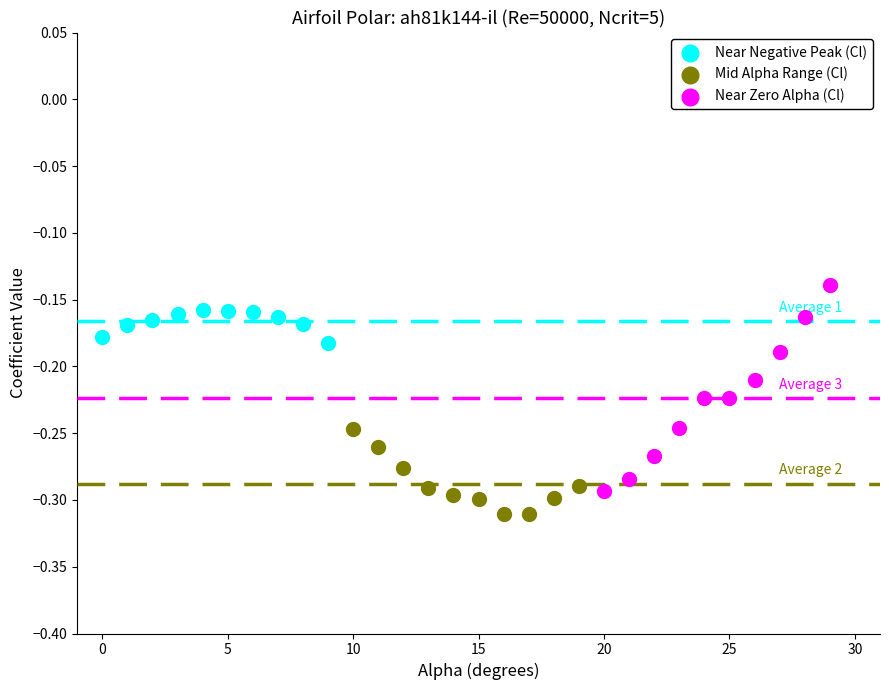

Which series has the largest Y range (max minus min)?

Near Zero Alpha (Cl)